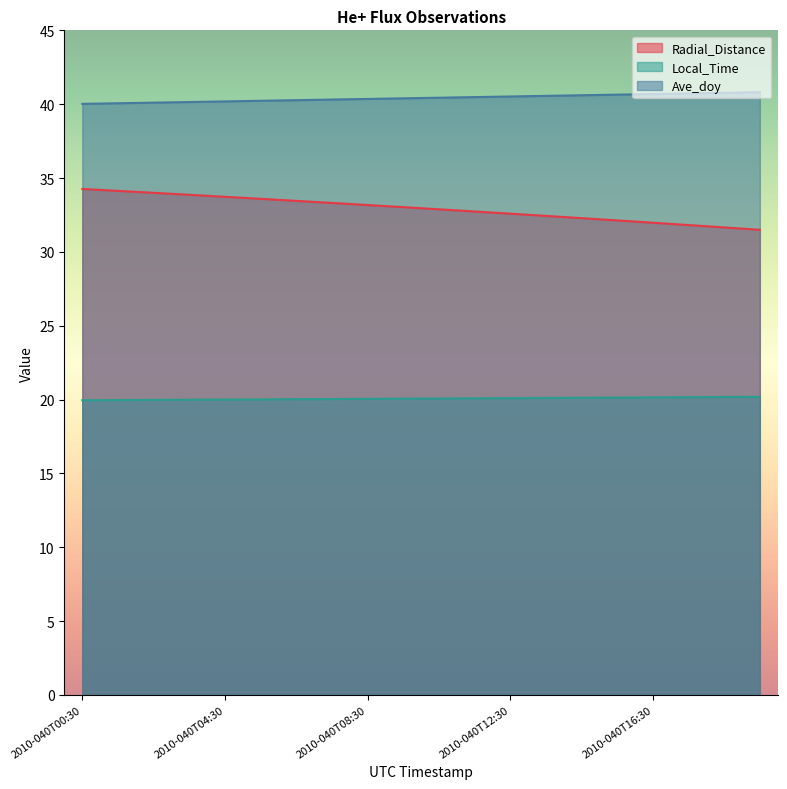

Reading left to right, list all the values displayed in this chart.

Radial_Distance: 34.3	34.1	34.0	33.9	33.7	33.6	33.5	33.3	33.2	33.0	32.9	32.7	32.6	32.4	32.3	32.1	32.0	31.8	31.7	31.5
Local_Time: 20.0	20.0	20.0	20.0	20.0	20.0	20.0	20.0	20.0	20.1	20.1	20.1	20.1	20.1	20.1	20.1	20.1	20.2	20.2	20.2
Ave_doy: 40.0	40.1	40.1	40.1	40.2	40.2	40.3	40.3	40.4	40.4	40.4	40.5	40.5	40.6	40.6	40.6	40.7	40.7	40.8	40.8